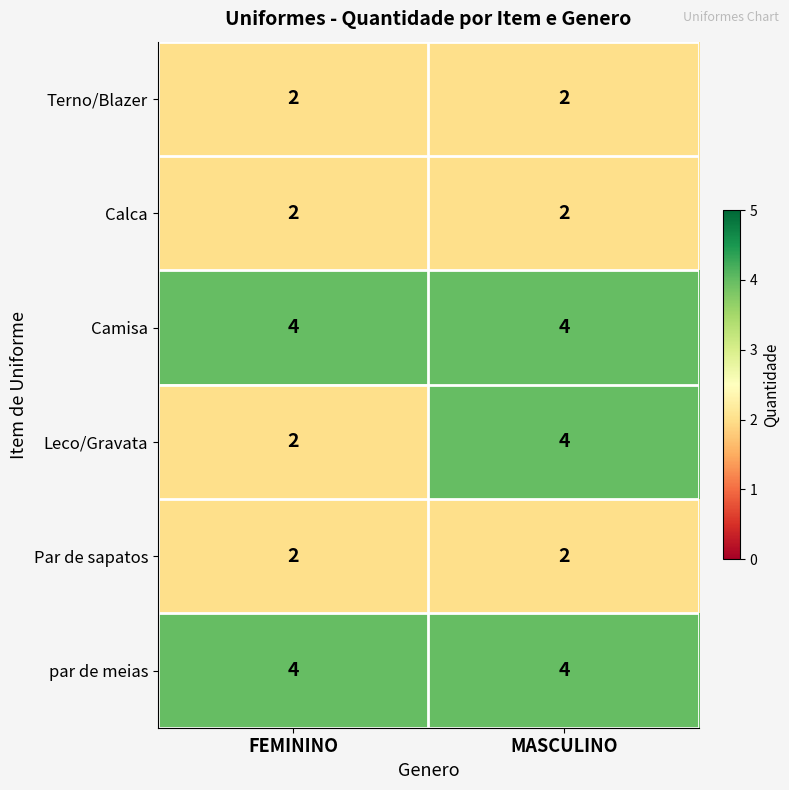

Read the Camisa value at MASCULINO.

4